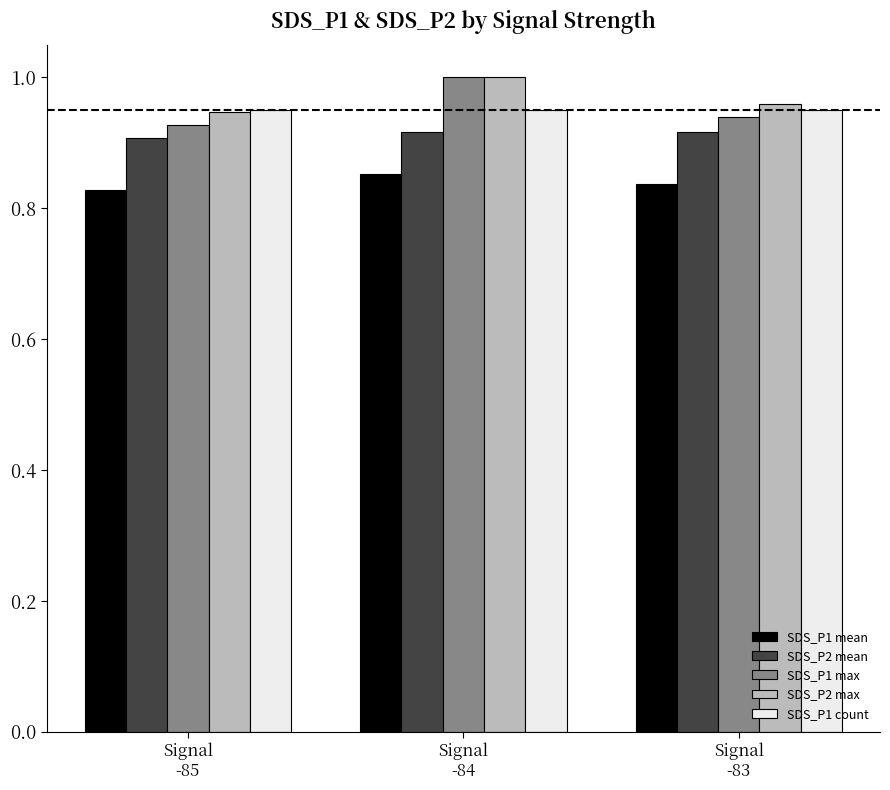

What is the total value across all series at Signal
-84?

4.7